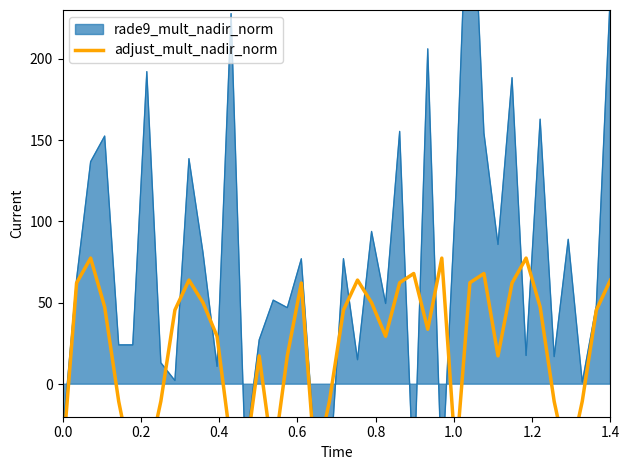

Does the chart have visible grid lines?

No